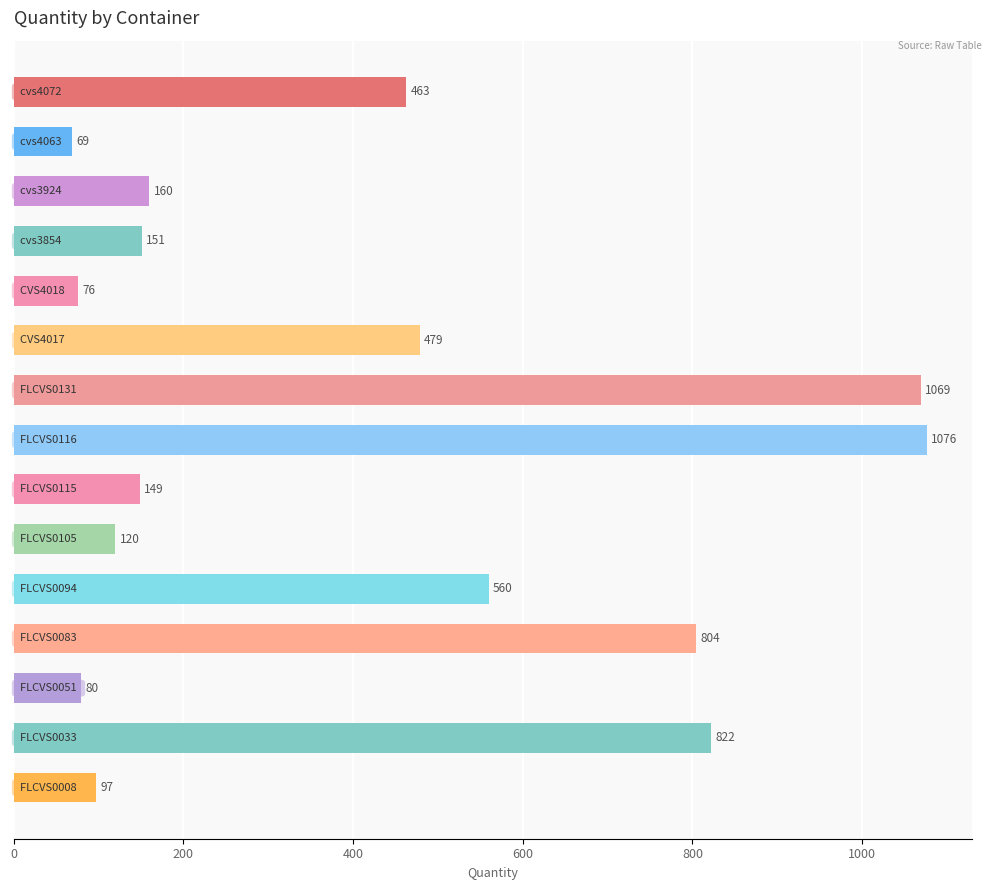

What is the greatest value displayed?

1076